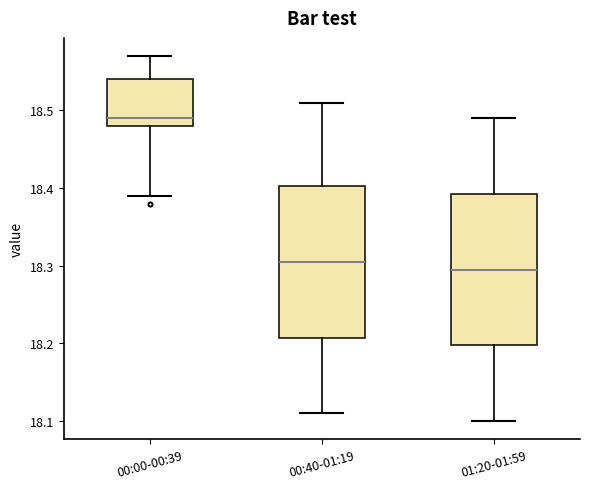

Reading left to right, read every box against the y-axis: the position of its median line, the range the box covers, and the ends of its whiskers. The values are not printed on the chart, so give them approximately, as read against the axis.

00:00-00:39: median 18.49, box 18.48 to 18.54, whiskers 18.39 to 18.57
00:40-01:19: median 18.31, box 18.21 to 18.40, whiskers 18.11 to 18.51
01:20-01:59: median 18.30, box 18.20 to 18.39, whiskers 18.10 to 18.49